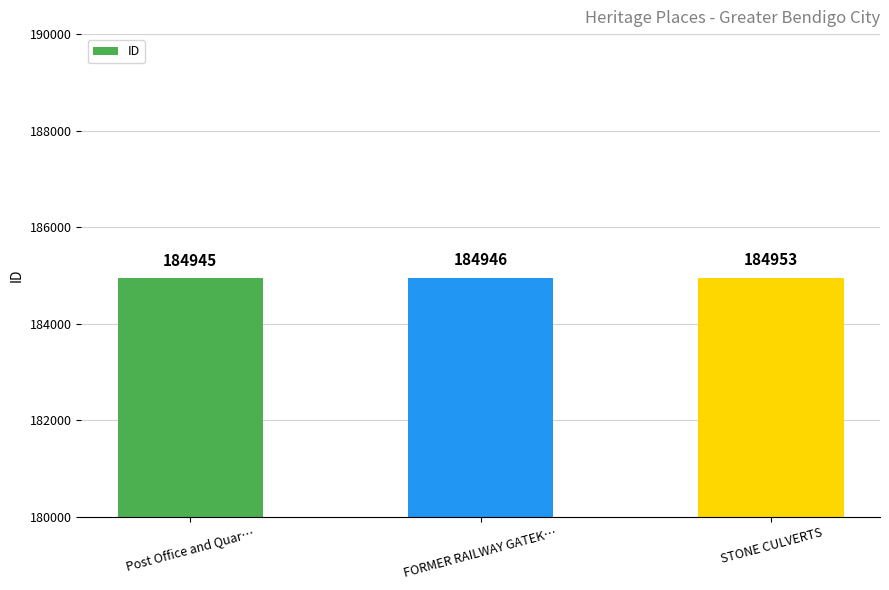

What is the ratio of the value at STONE CULVERTS to the value at Post Office and Quar…?

1.0